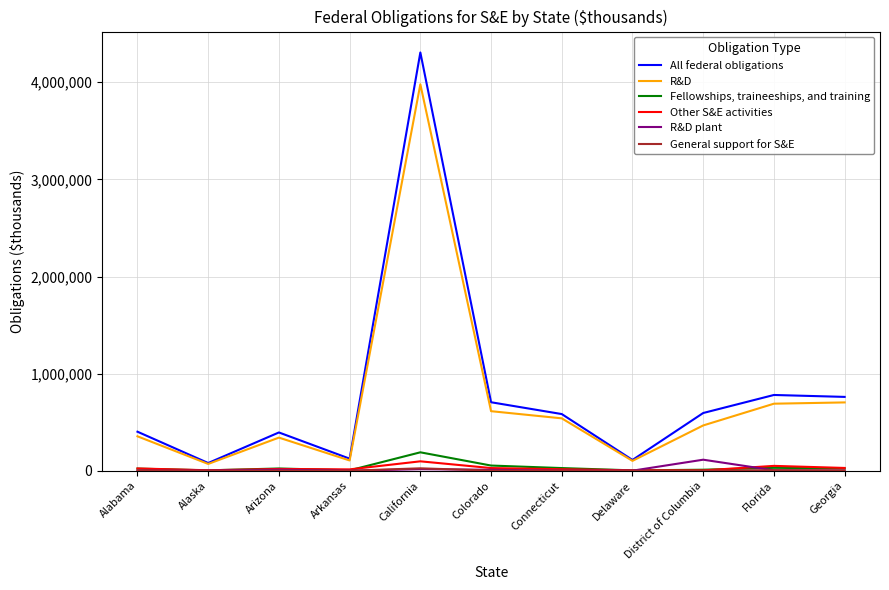

What is the highest value of the R&D plant series?

113612.1